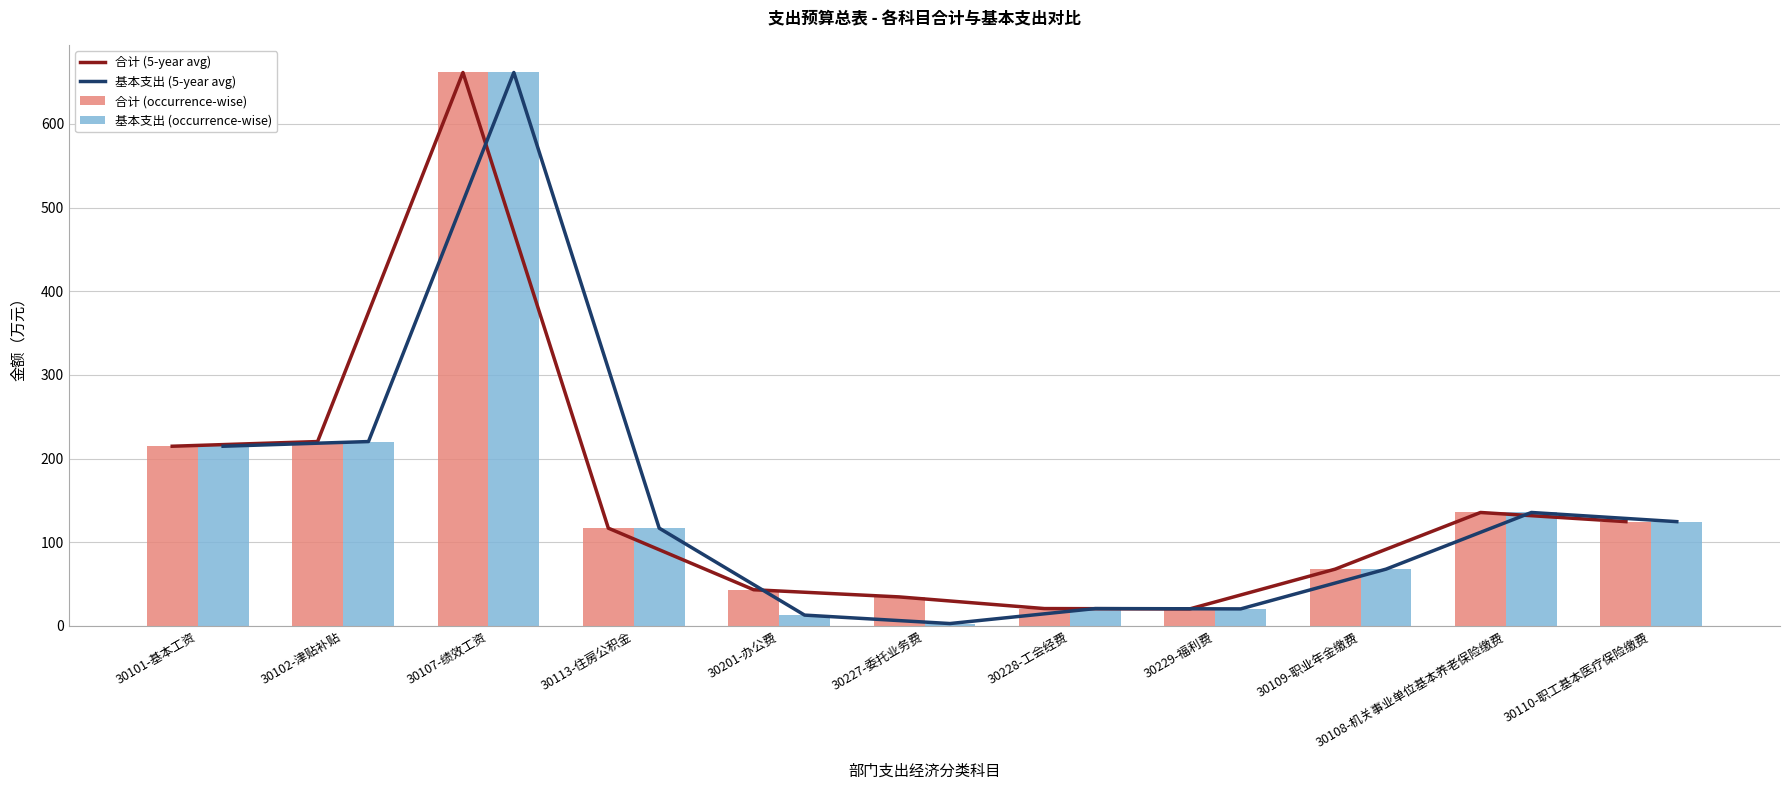

What is the sum of all 基本支出 (5-year avg) values?

1597.3